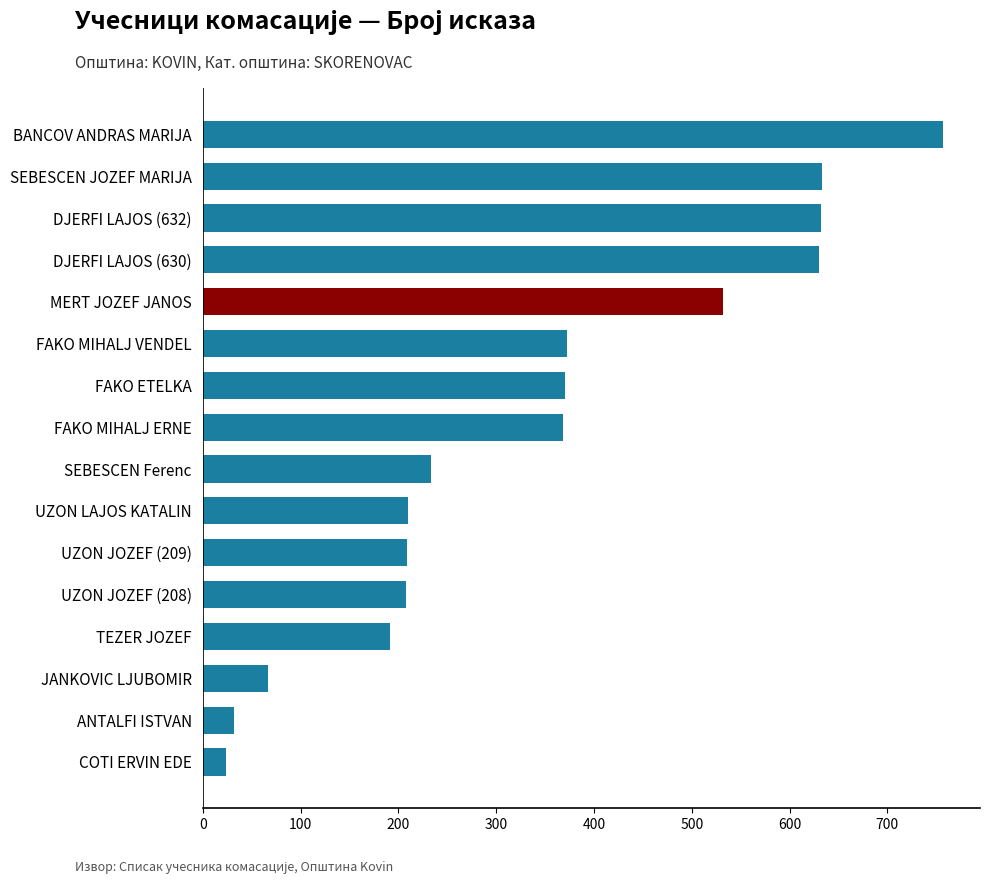

What is the approximate value at BANCOV ANDRAS MARIJA, to the nearest 100?

800